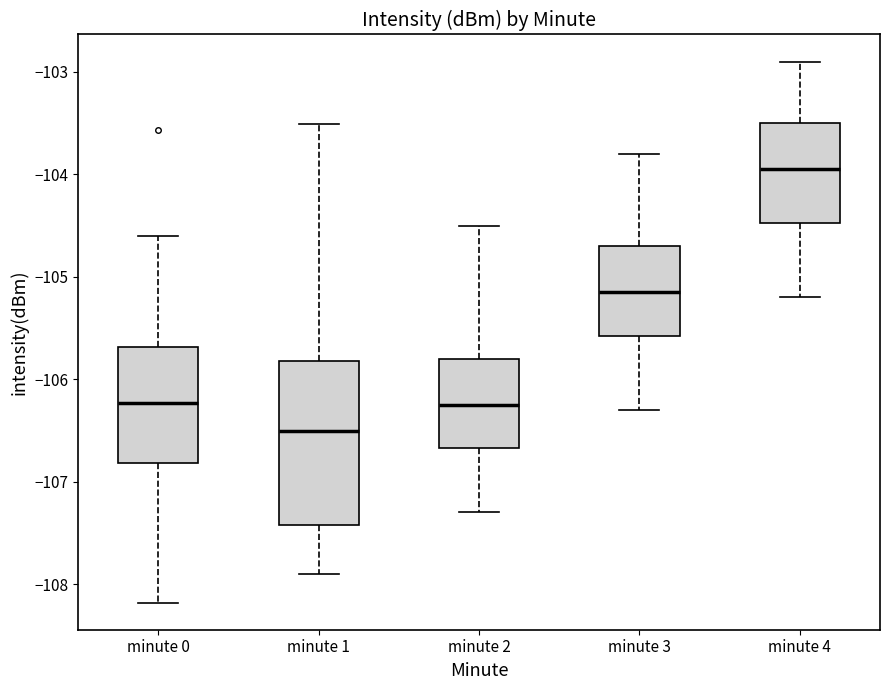

Which box has the highest median line?

minute 4